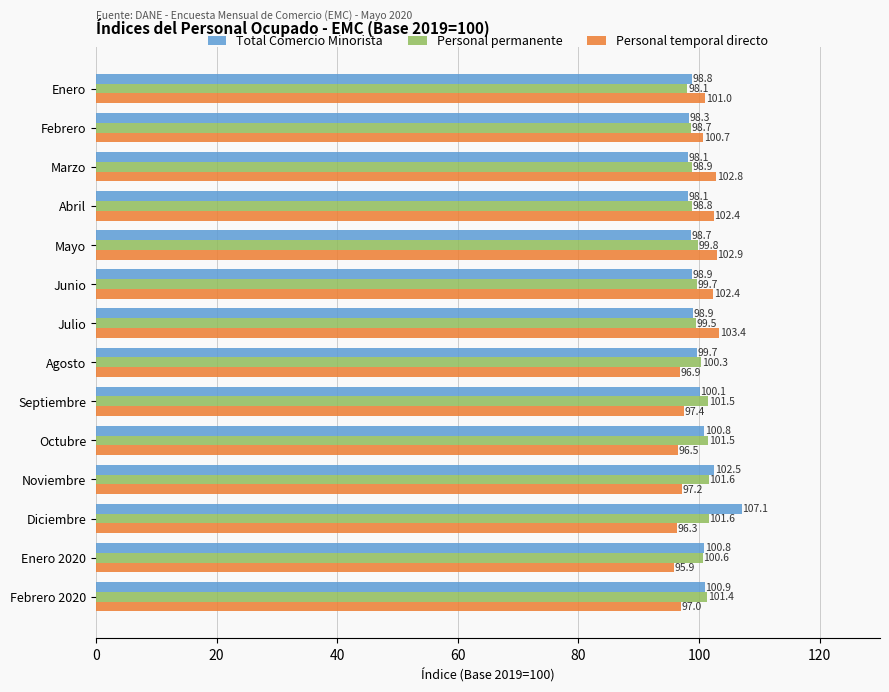

Which series has the largest range (max minus min)?

Total Comercio Minorista